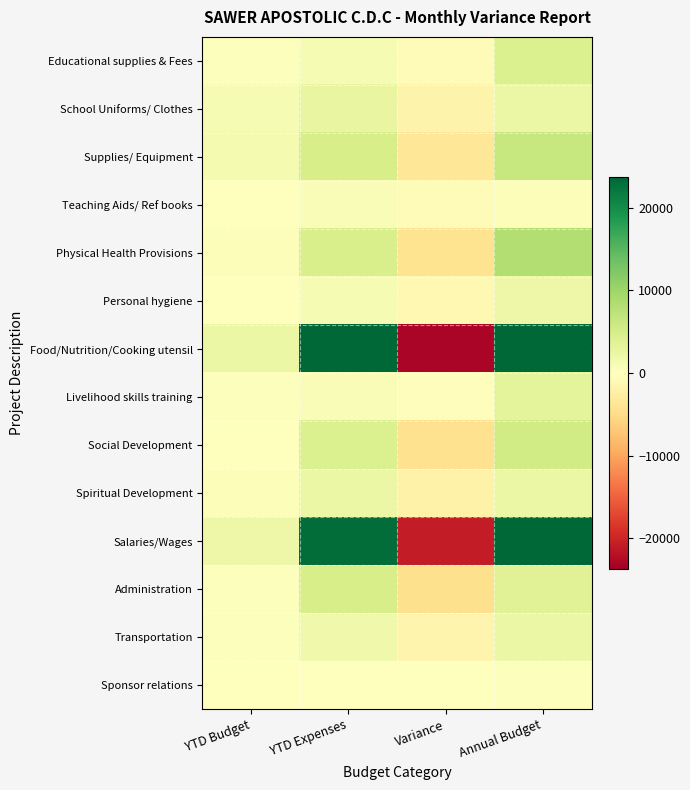

Which series has the largest range (max minus min)?

Food/Nutrition/Cooking utensil